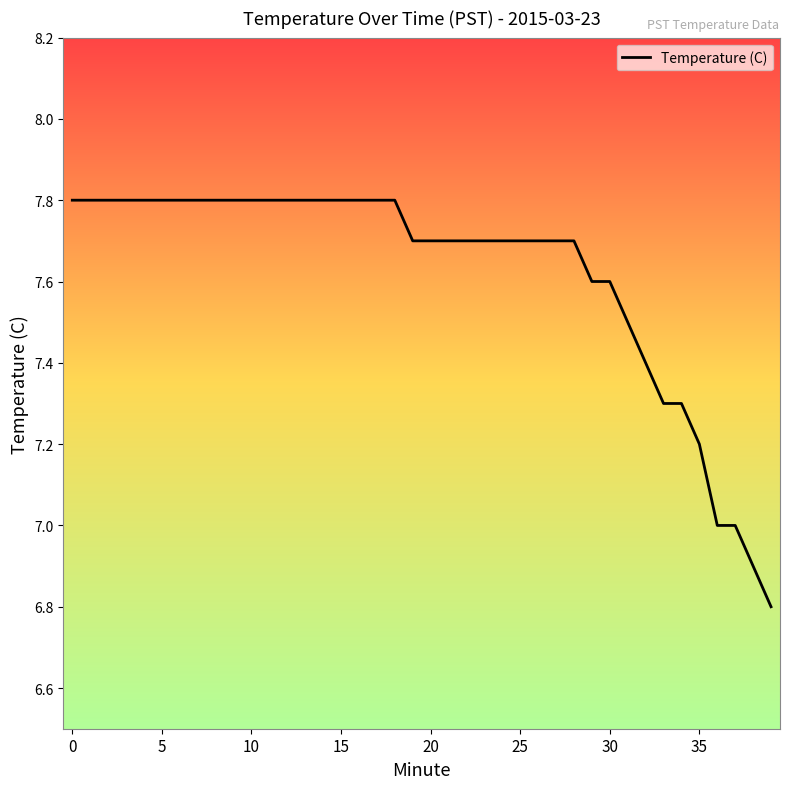

What is the maximum value shown in the chart?

7.8